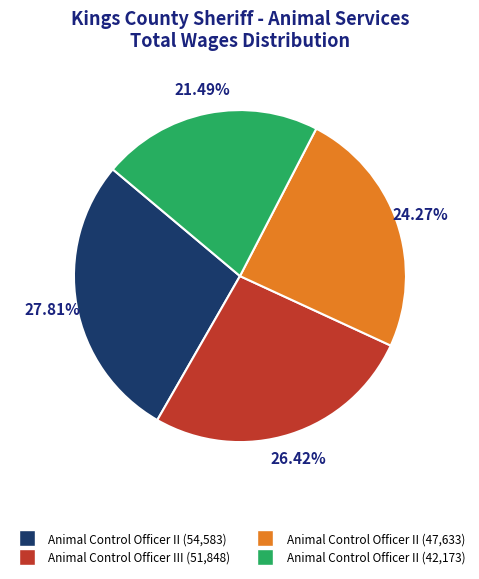

Does any single category account for the majority?

No